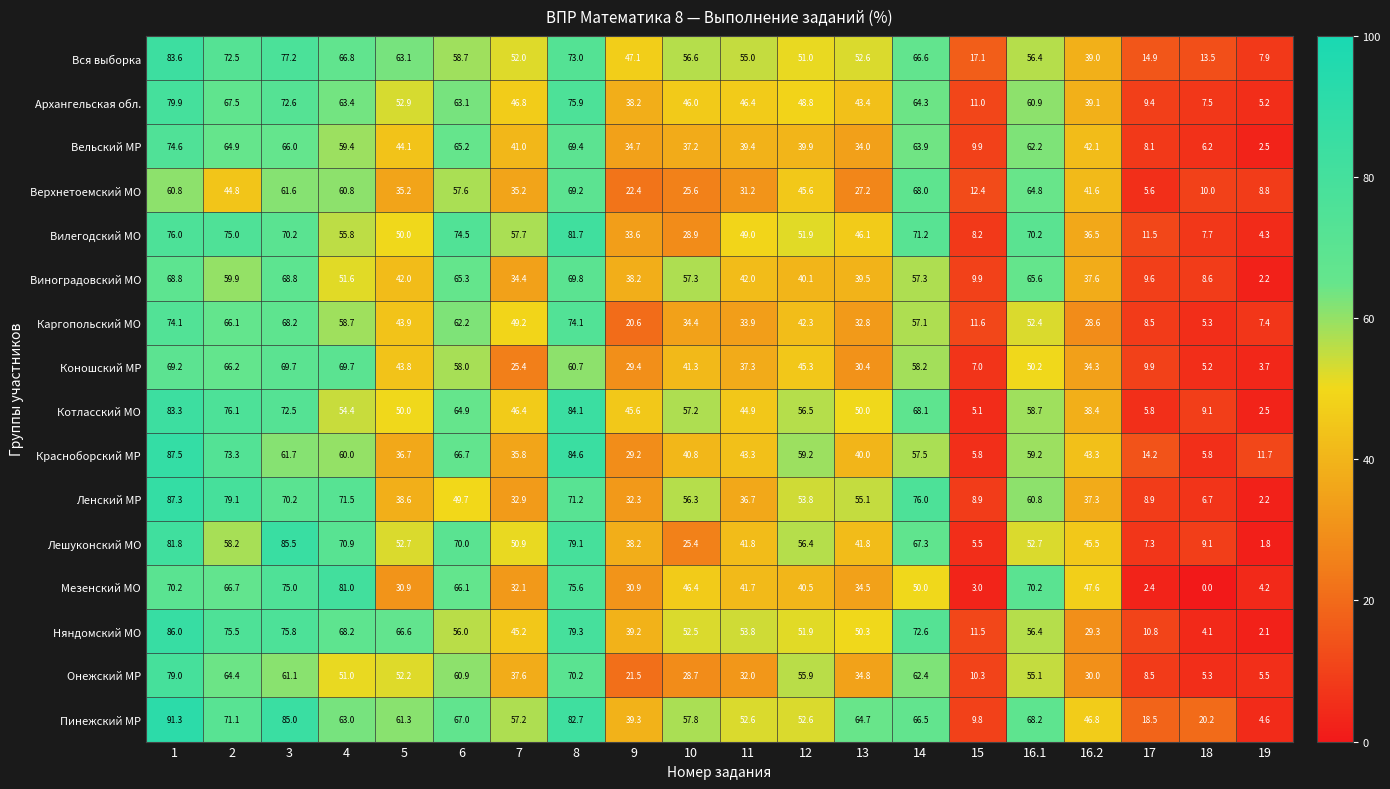

Read the Верхнетоемский МО value at 16.2.

41.6